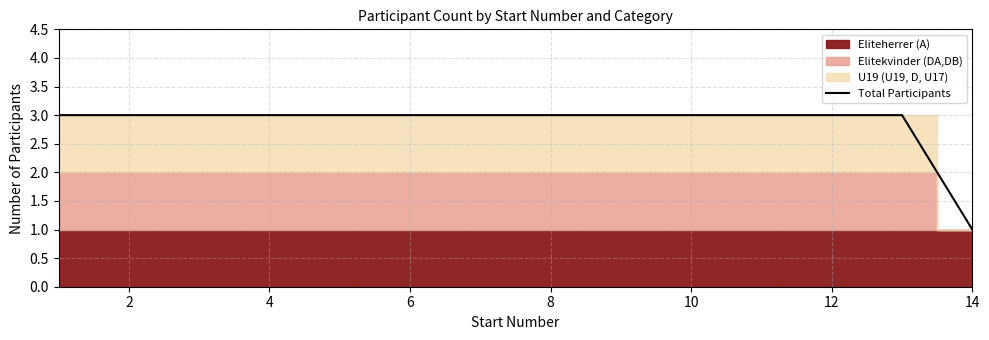

True or false: Total Participants has a value of 2 at 12.

False